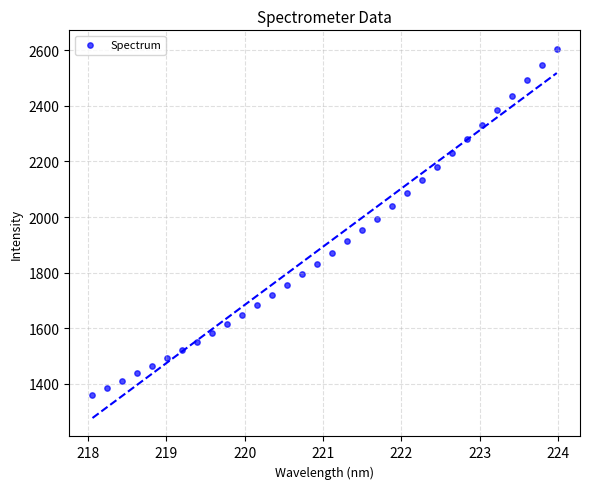

What is the range of Y values (max minus min)?

1245.1